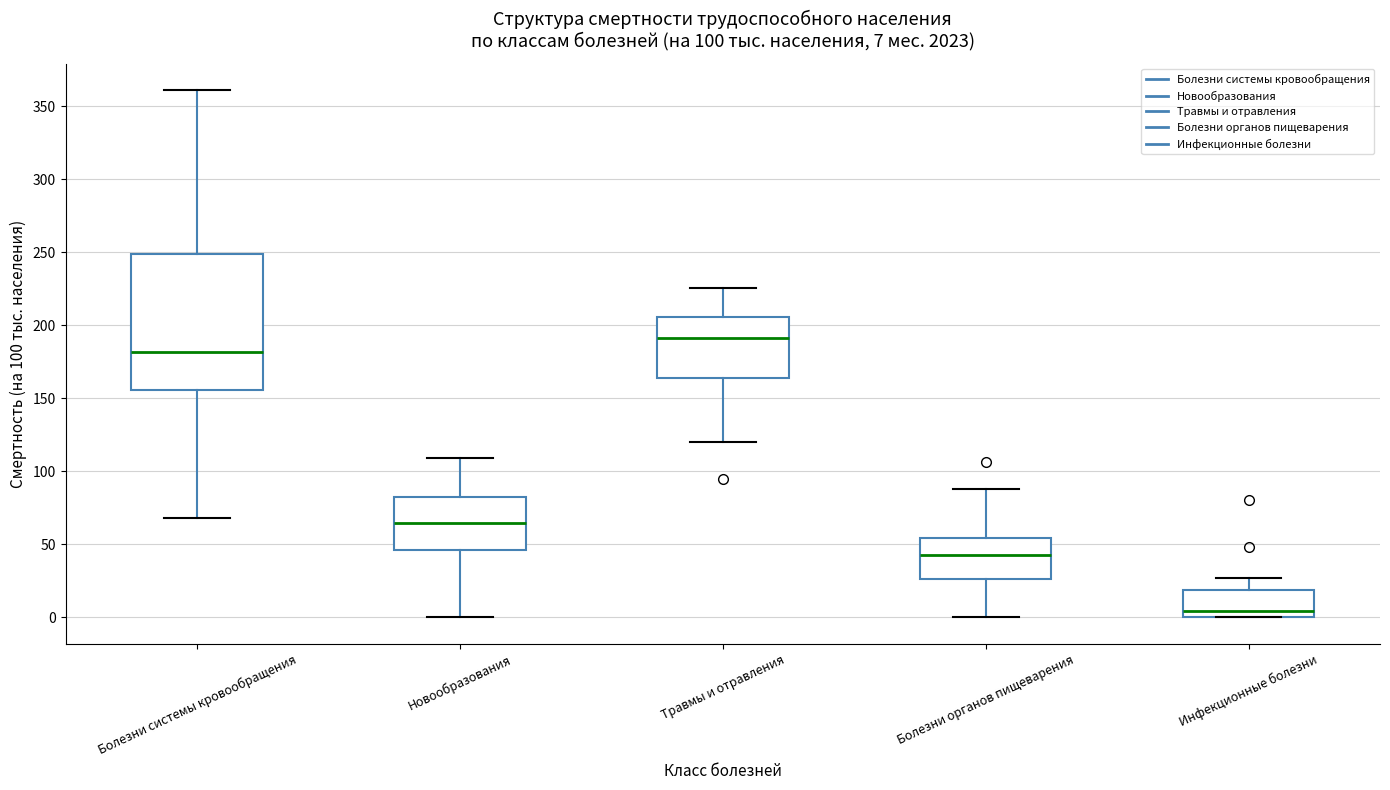

Which box is the tallest, from its lower edge to its upper edge?

Болезни системы кровообращения